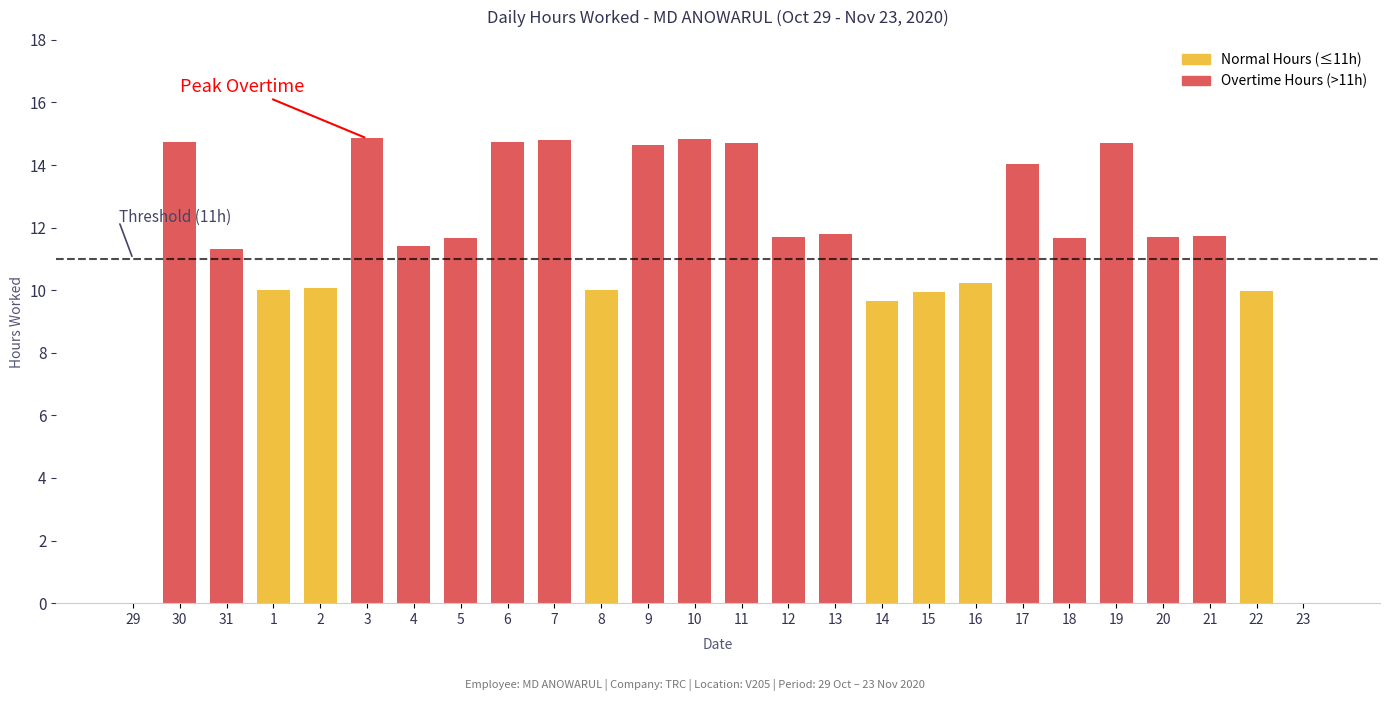

Where does the data first go above 11?

30